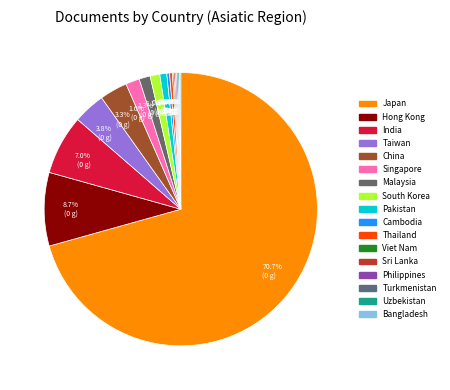

Which slice is the smallest?

Viet Nam